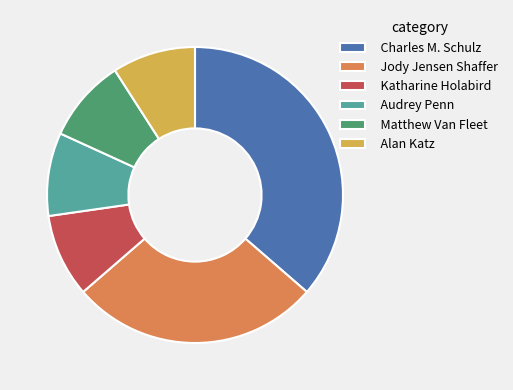

Which slice is the largest?

Charles M. Schulz